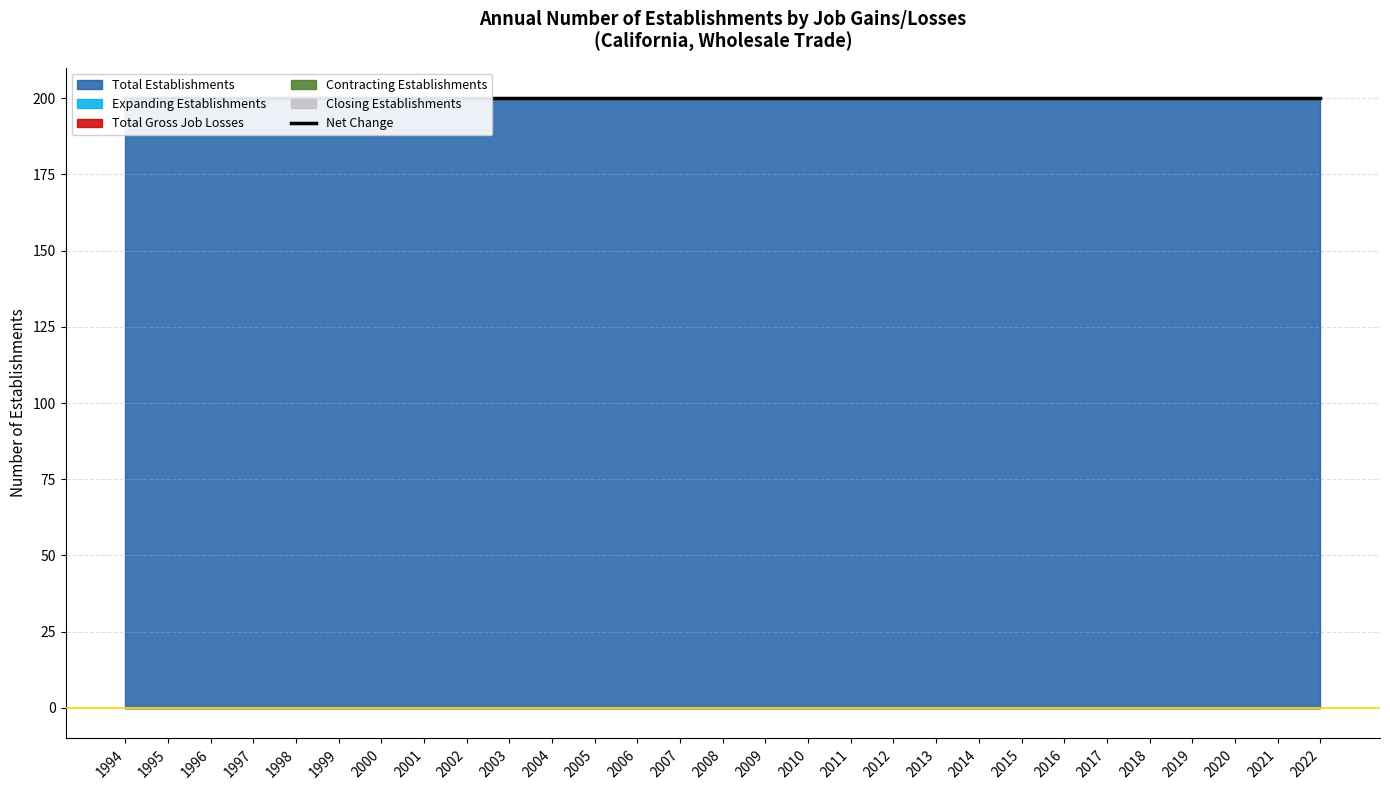

Reading left to right, list all the values displayed in this chart.

Total Gross Job Losses: 0	0	0	0	0	0	0	0	0	0	0	0	0	0	0	0	0	0	0	0	0	0	0	0	0	0	0	0	0
Total Establishments: 200	200	200	200	200	200	200	200	200	200	200	200	200	200	200	200	200	200	200	200	200	200	200	200	200	200	200	200	200
Expanding Establishments: 0	0	0	0	0	0	0	0	0	0	0	0	0	0	0	0	0	0	0	0	0	0	0	0	0	0	0	0	0
Contracting Establishments: 0	0	0	0	0	0	0	0	0	0	0	0	0	0	0	0	0	0	0	0	0	0	0	0	0	0	0	0	0
Closing Establishments: 0	0	0	0	0	0	0	0	0	0	0	0	0	0	0	0	0	0	0	0	0	0	0	0	0	0	0	0	0